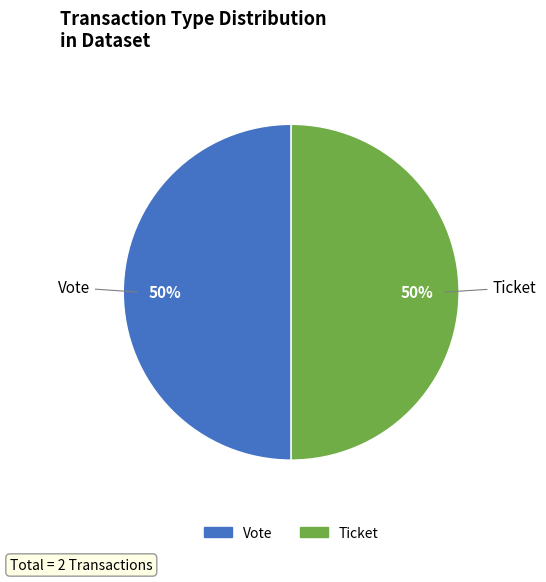

To the nearest percent, what is the combined percentage of Vote and Ticket?

100%